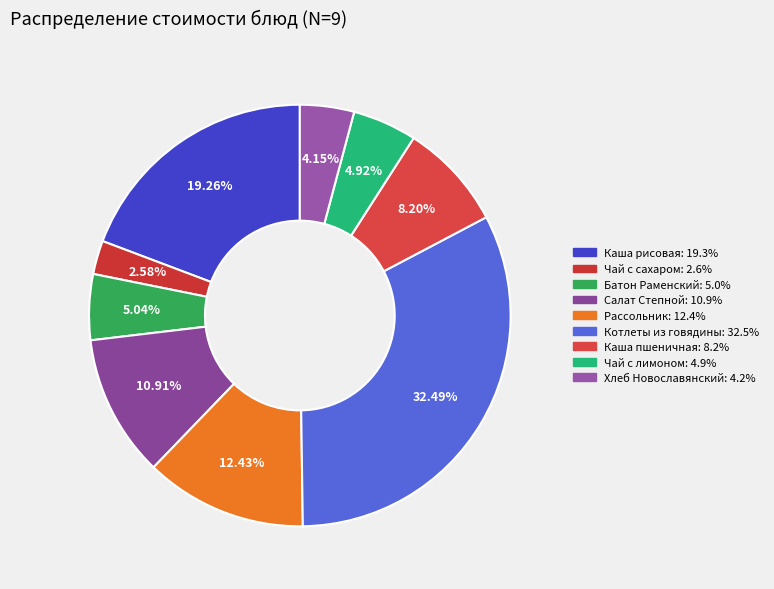

Rank the categories by value from highest to lowest.

Котлеты из говядины с соусом, Каша рисовая молочная с маслом, Рассольник Ленинградский со сметаной, Салат Степной, Каша пшеничная вязкая, Батон Раменский, Чай с лимоном, Хлеб Новославянский, Чай с сахаром